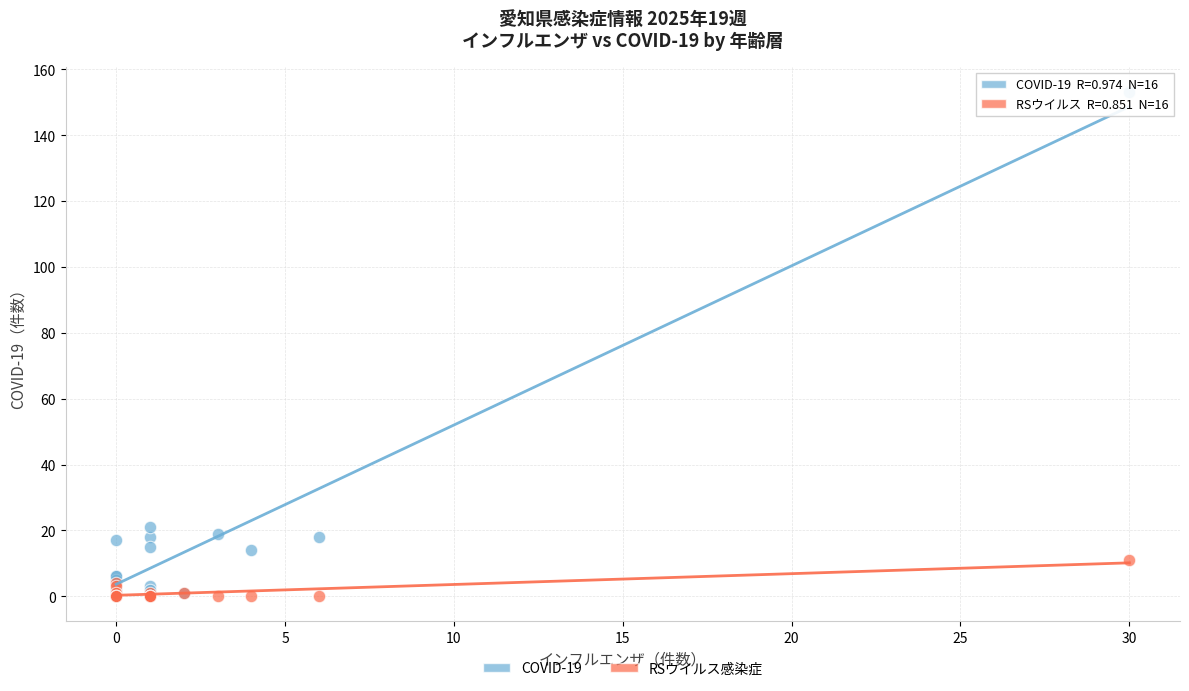

Across all series, what Y value is closest to 76?

21